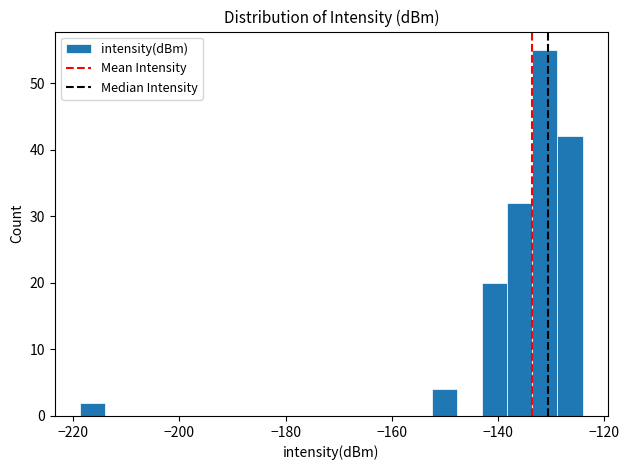

Around what value on the x-axis is the tallest bar? Give the approximate position of its centre, as read against the axis.

-132